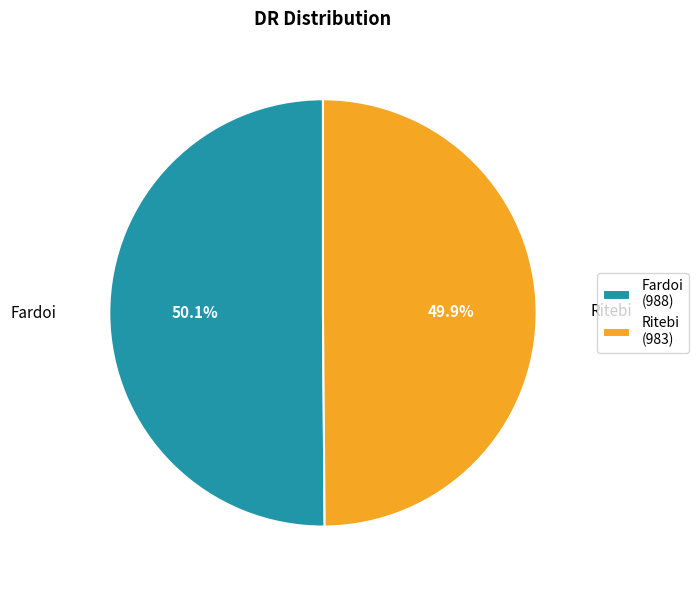

Is there a majority slice in this chart?

Yes